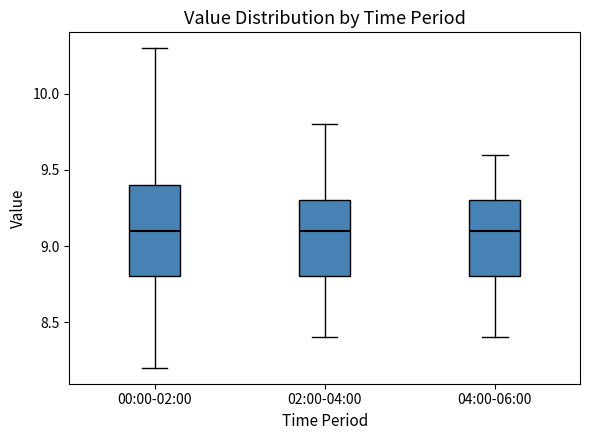

Where does the upper whisker of the box for 04:00-06:00 end on the y-axis? The values are not printed on the chart, so give them approximately, as read against the axis.

9.6